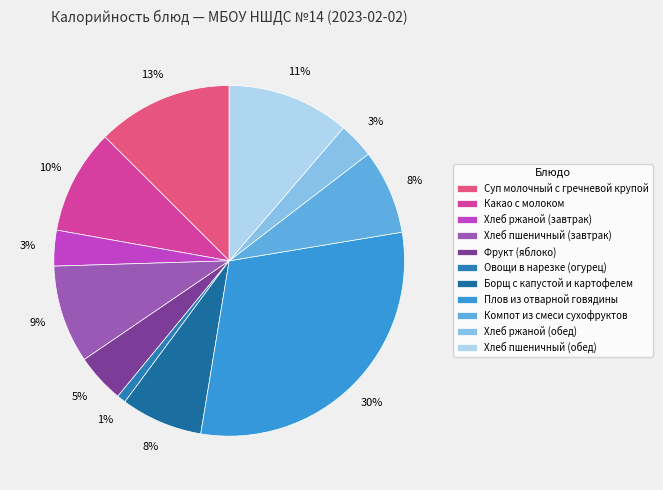

Do Хлеб пшеничный (завтрак) and Суп молочный с гречневой крупой together represent more than half of the pie?

No